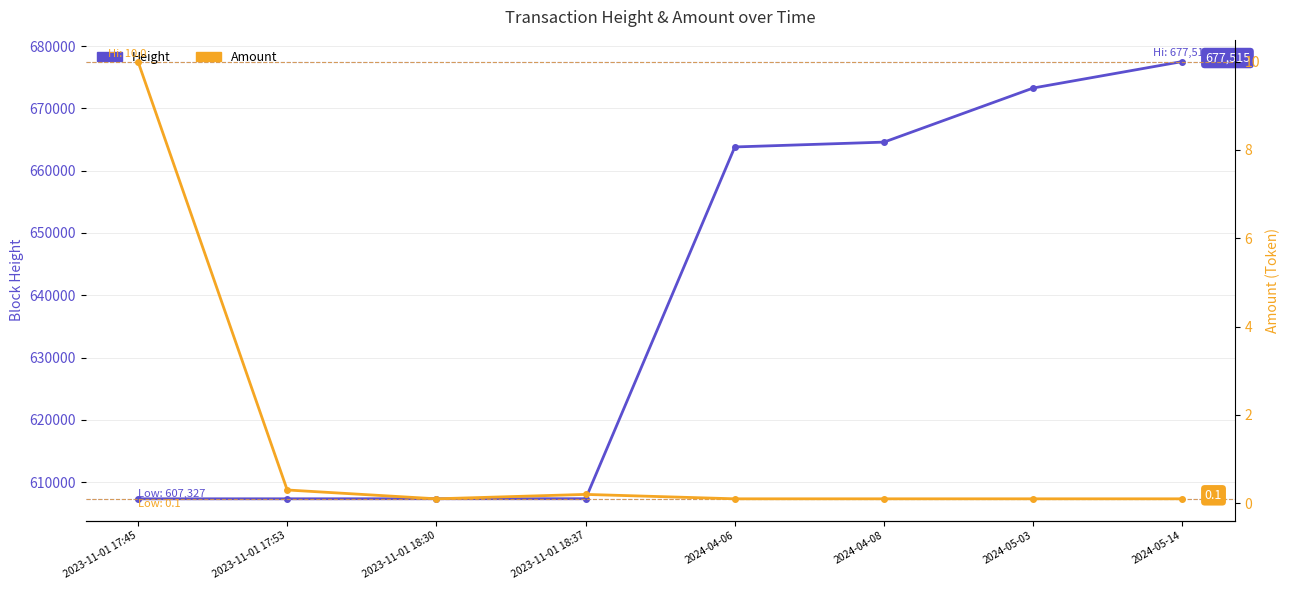

Is it true that Height equals 180204.0 at 2024-04-08?

False